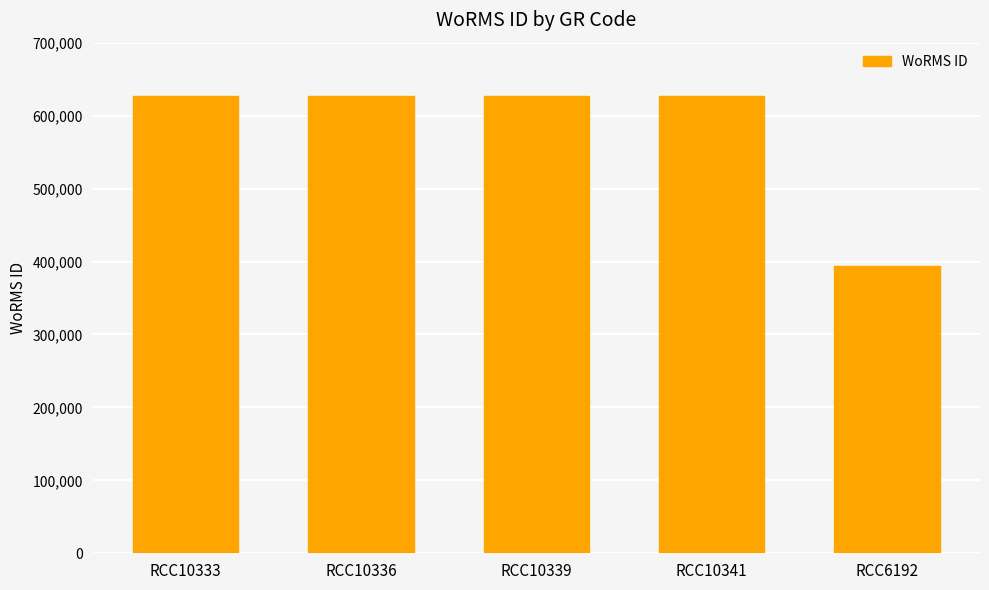

What is the value of the 5th bar from the left?

393172